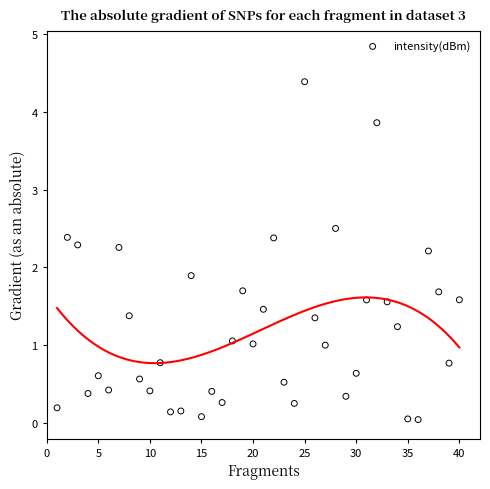

What is the range of Y values (max minus min)?

4.3